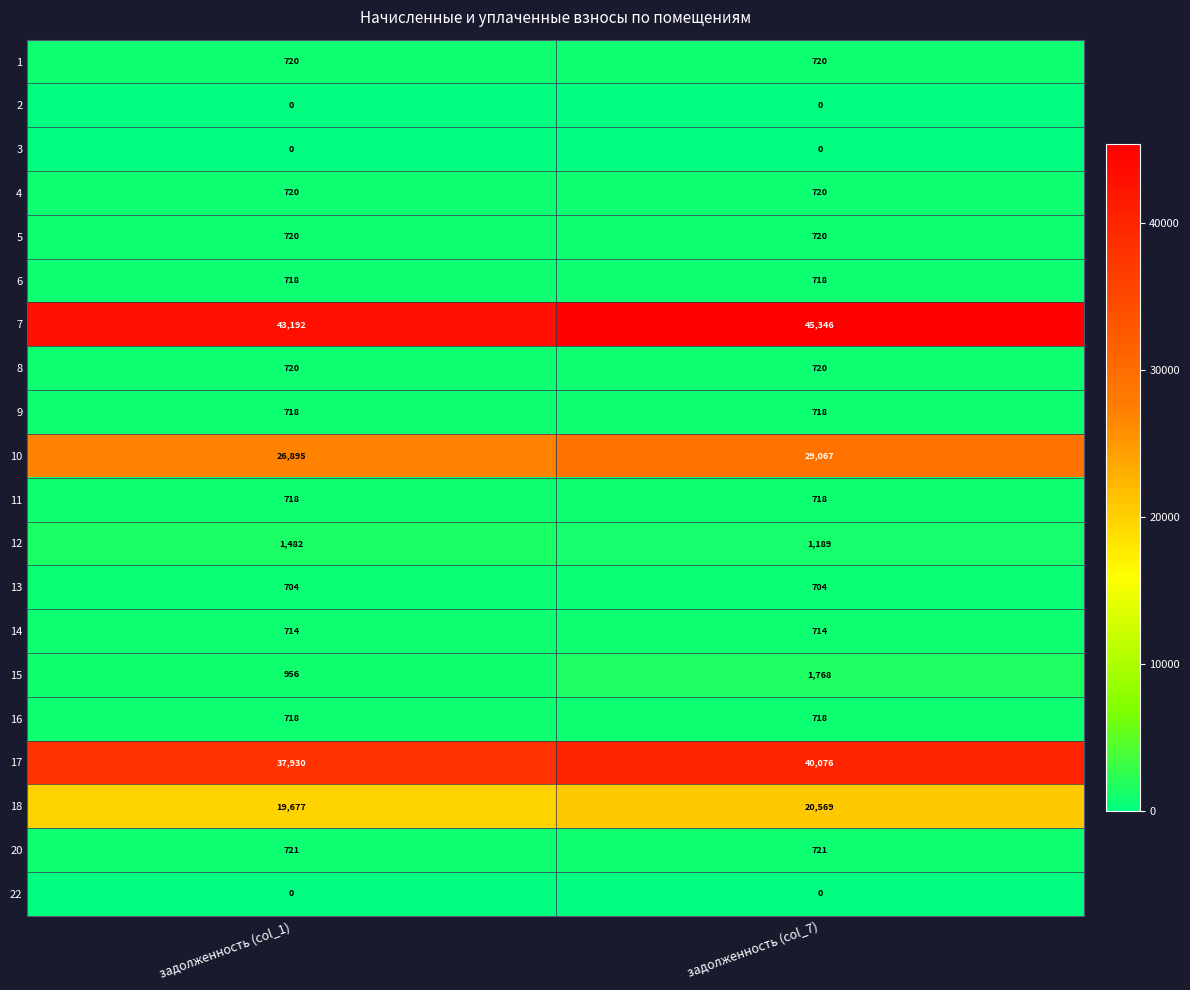

Which series changed the most between задолженность (col_1) and задолженность (col_7)?

10